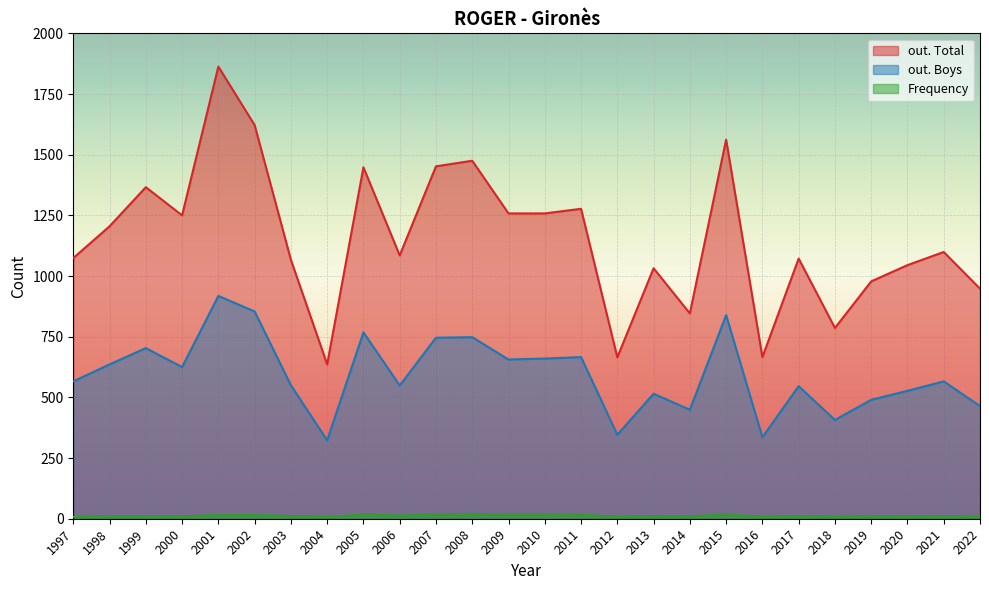

Which label corresponds to the smallest value in the chart?

2004